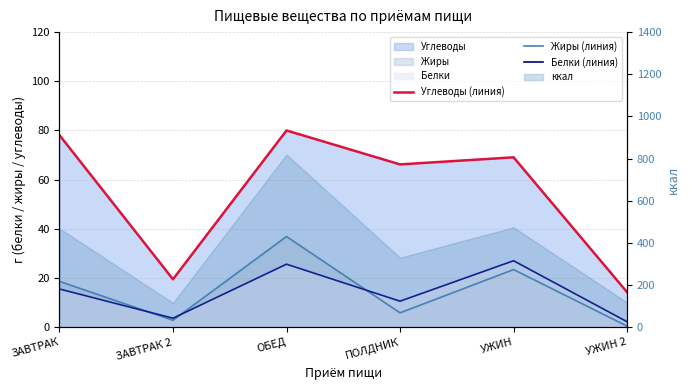

Reading left to right, extract all data points from this chart.

Углеводы (линия): ЗАВТРАК=78.1	ЗАВТРАК 2=19.5	ОБЕД=80.0	ПОЛДНИК=66.2	УЖИН=69.1	УЖИН 2=14.2
Жиры (линия): ЗАВТРАК=18.6	ЗАВТРАК 2=2.8	ОБЕД=36.9	ПОЛДНИК=5.9	УЖИН=23.4	УЖИН 2=0.5
Белки (линия): ЗАВТРАК=15.6	ЗАВТРАК 2=3.7	ОБЕД=25.6	ПОЛДНИК=10.6	УЖИН=27.0	УЖИН 2=2.2